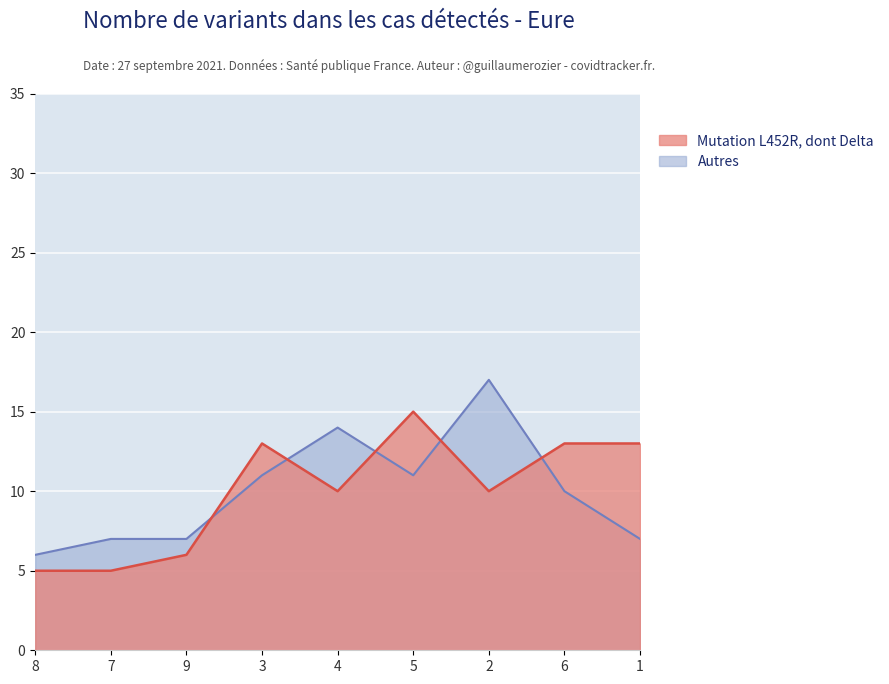

What position from the left is 4?

5